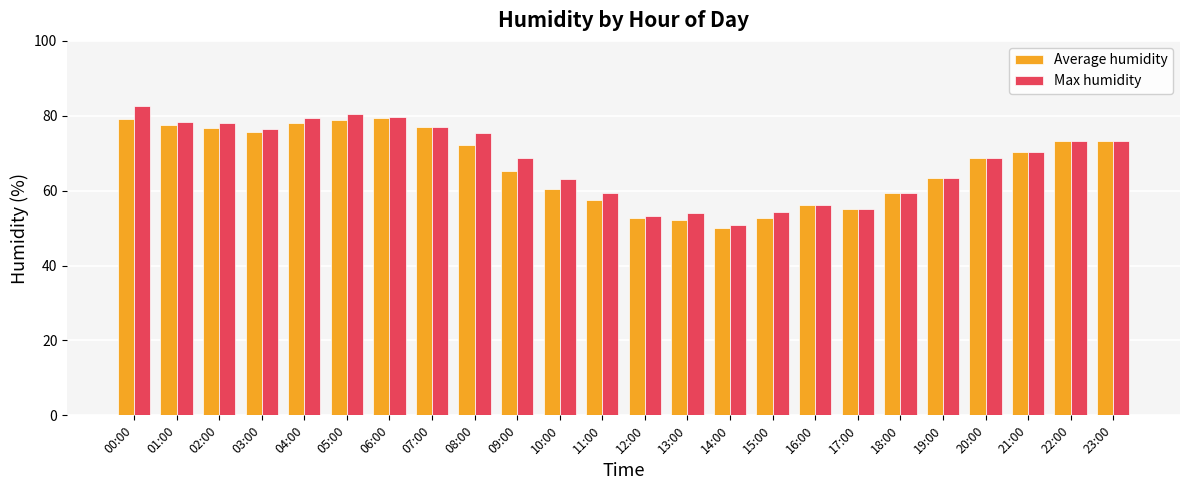

What is the value of the Average humidity bar at the 19th from the left?

59.3